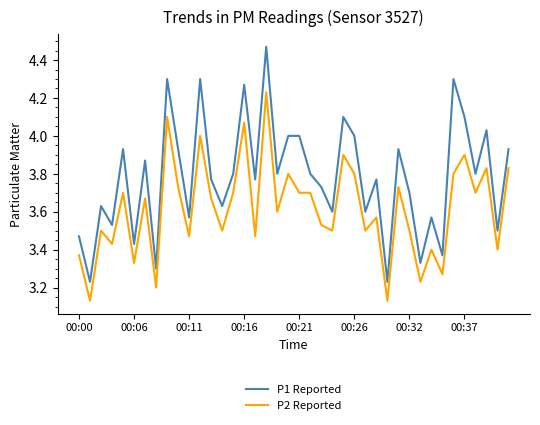

Which series has the largest range (max minus min)?

P1 Reported